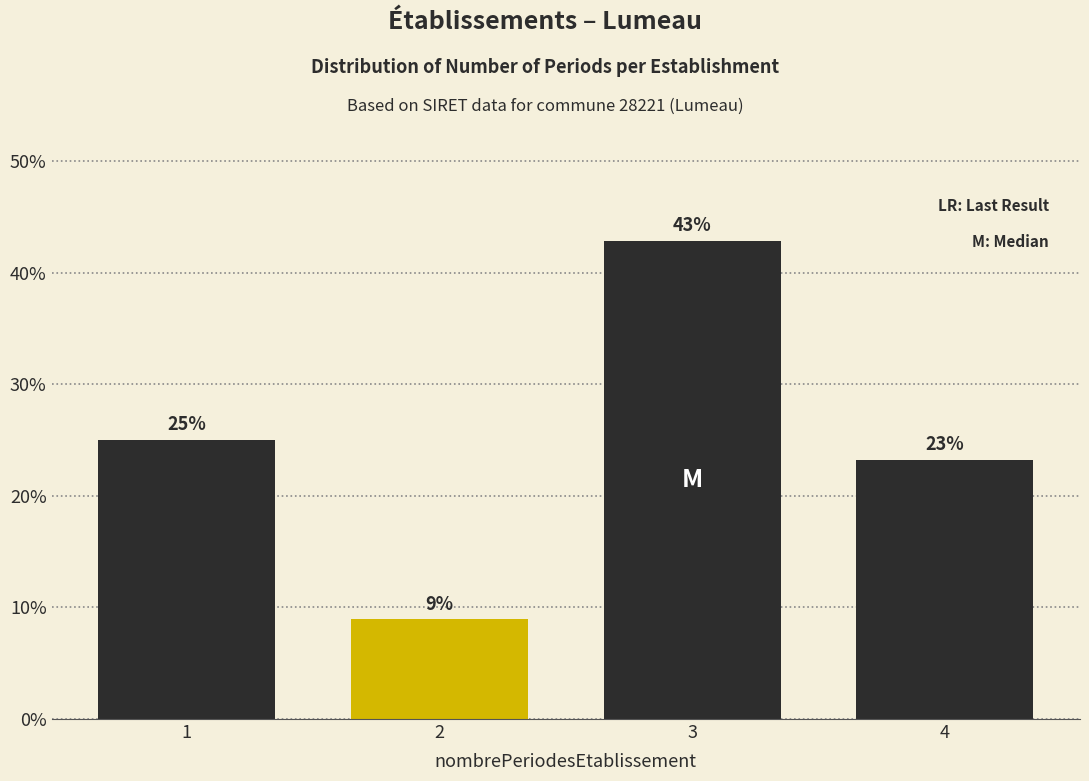

What is the smallest value displayed?

8.9